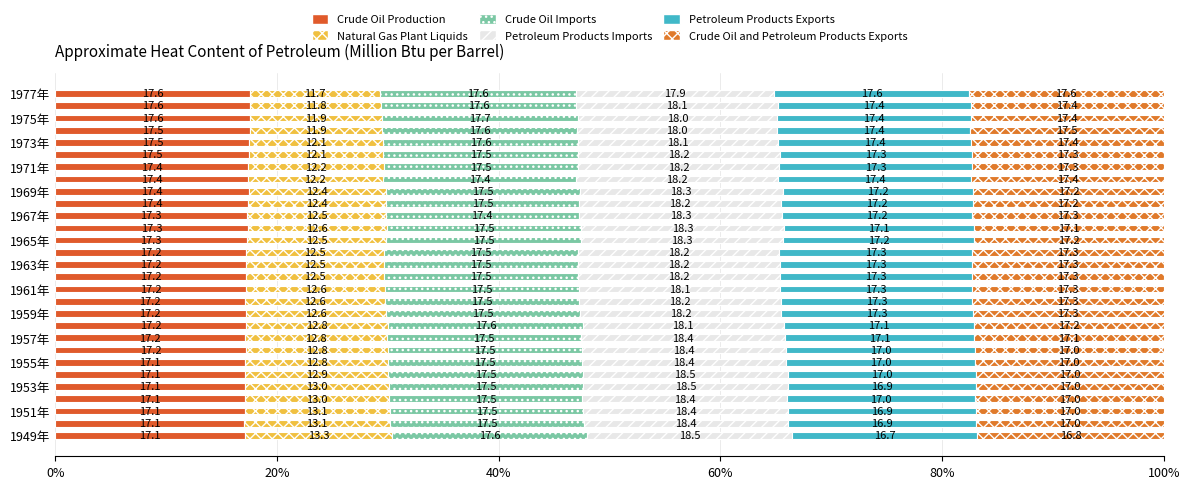

How many categories are shown in the chart?

29